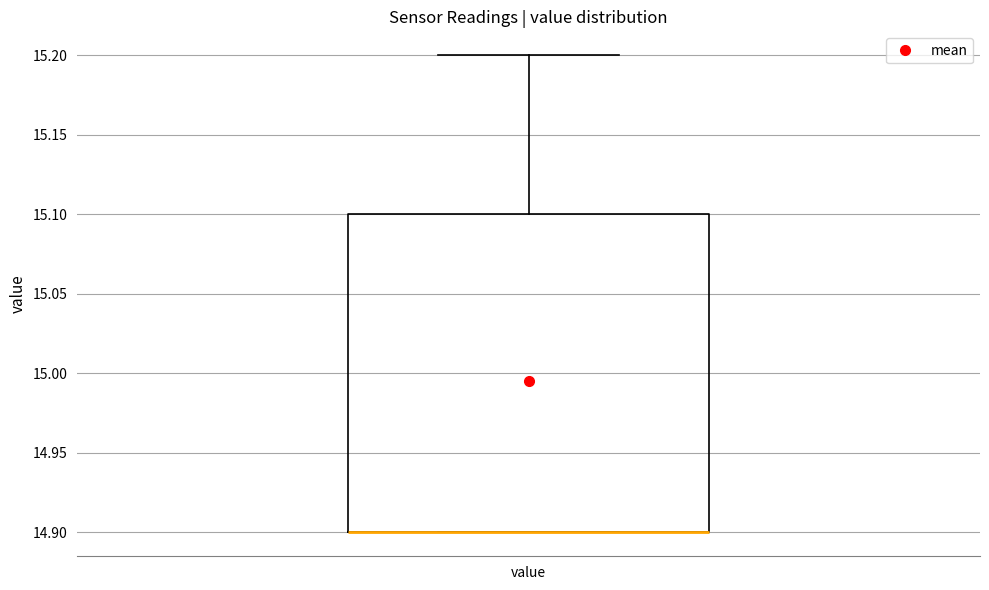

Read this box plot against the y-axis: the position of the median line, the range covered by the box, and the ends of both whiskers. The values are not printed on the chart, so give them approximately, as read against the axis.

median 14.9 (drawn on the box's lower edge), box 14.9 to 15.1, whiskers 14.9 to 15.2